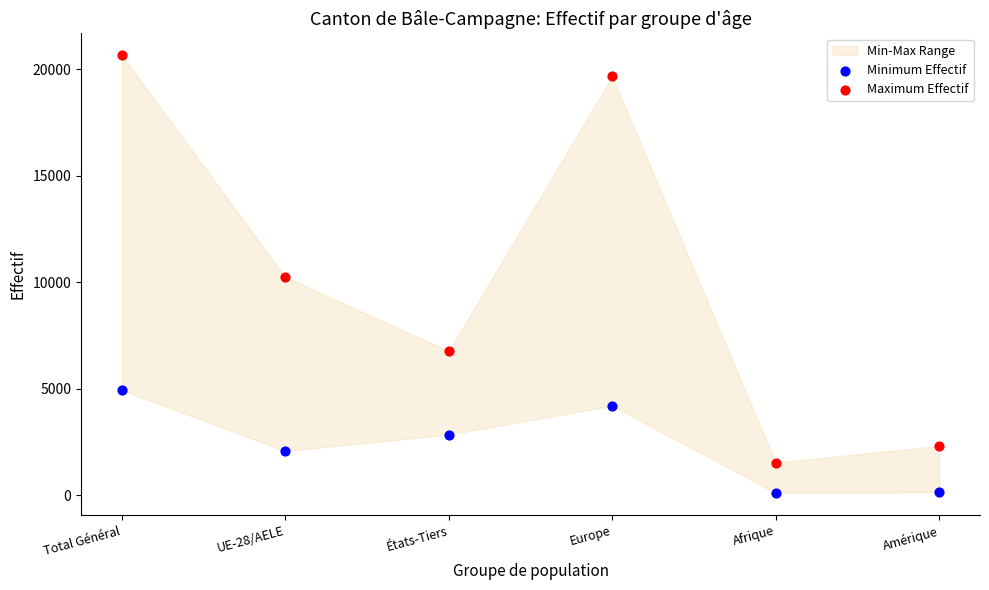

In the Maximum Effectif series, what Y value is closest to 11095?

10242